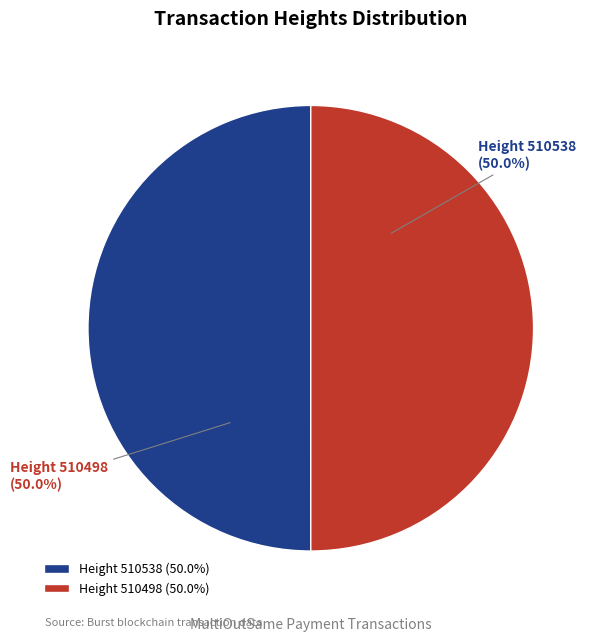

Approximately how many times larger is the value at Height 510538 compared to Height 510498?

1.0